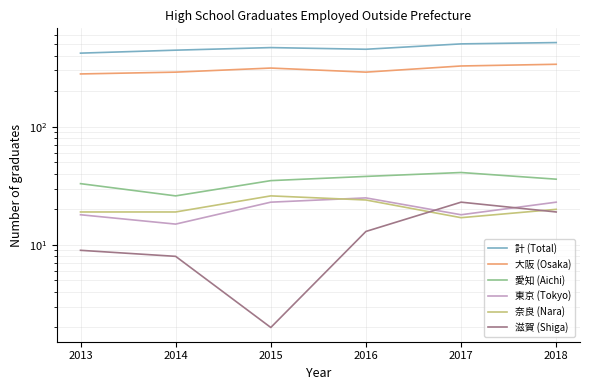

Between 2016 and 2014, which is larger?

2016